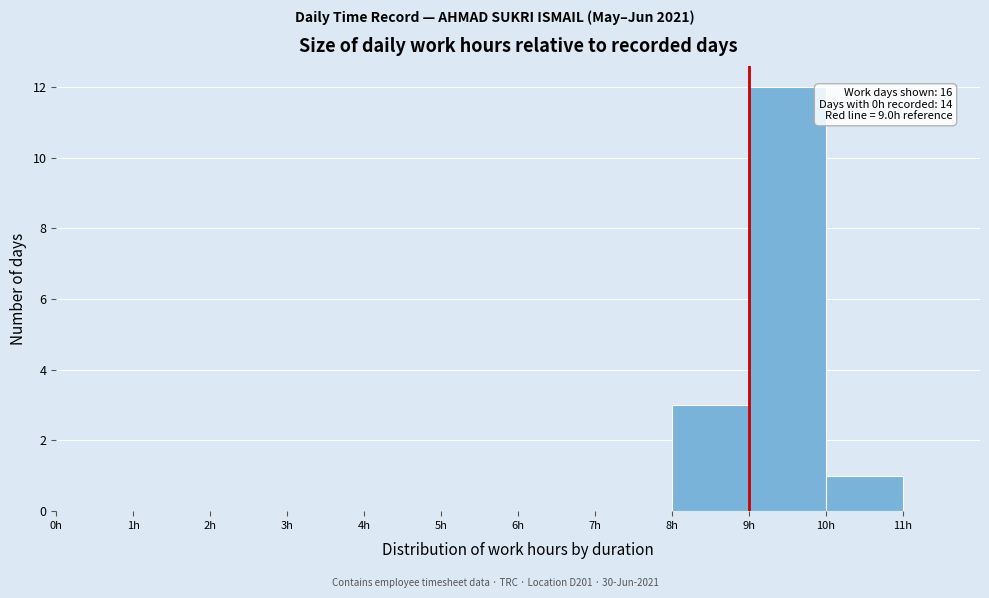

Over which range of the x-axis is the bar tallest?

9 to 10